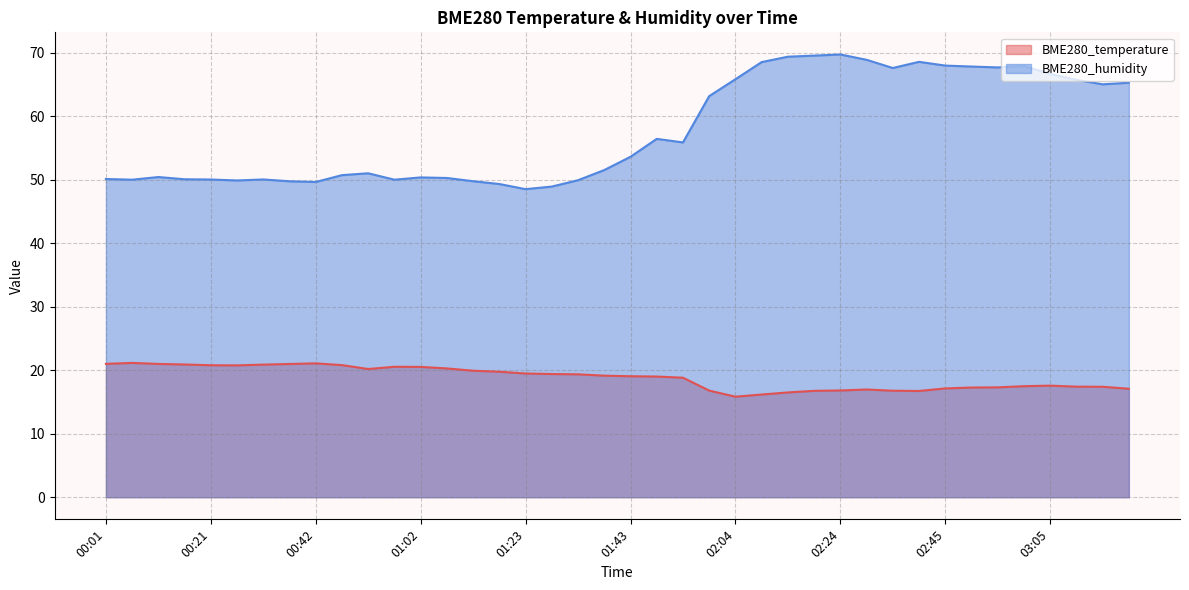

How many distinct data groups are displayed?

2